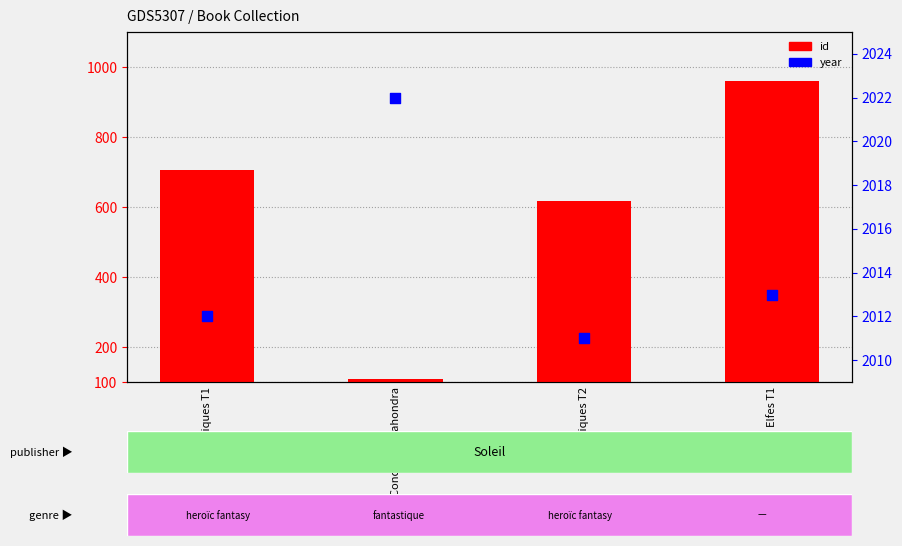

What is the total value across all series at Conquêtes Sahondra?

2130